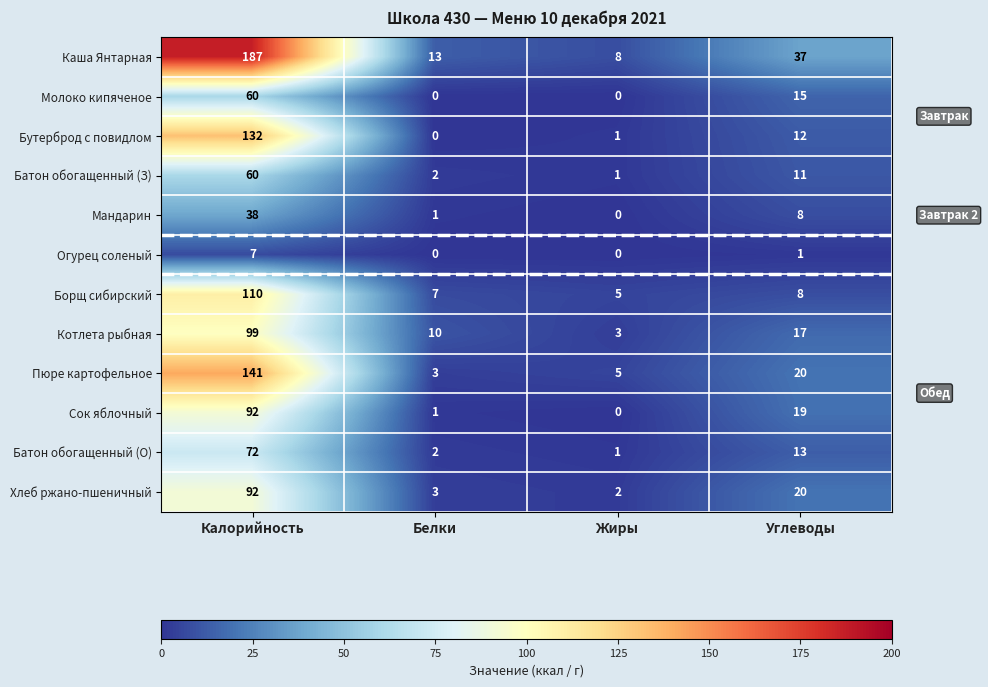

What is the spread (max minus min) of values at Жиры?

8